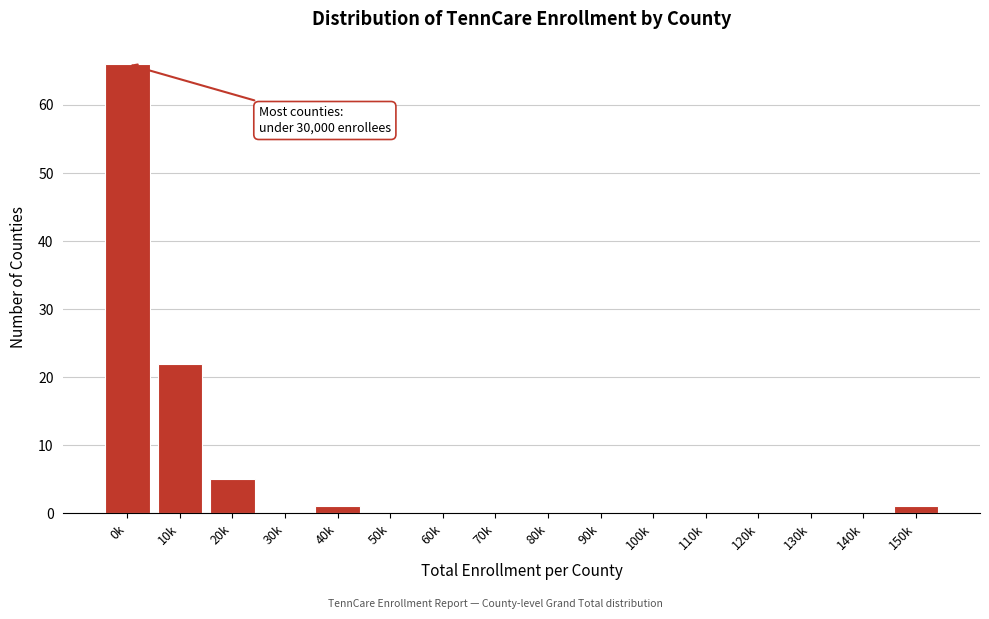

Reading left to right, what are all the values shown in this chart?

0k=66	10k=22	20k=5	30k=0	40k=1	50k=0	60k=0	70k=0	80k=0	90k=0	100k=0	110k=0	120k=0	130k=0	140k=0	150k=1